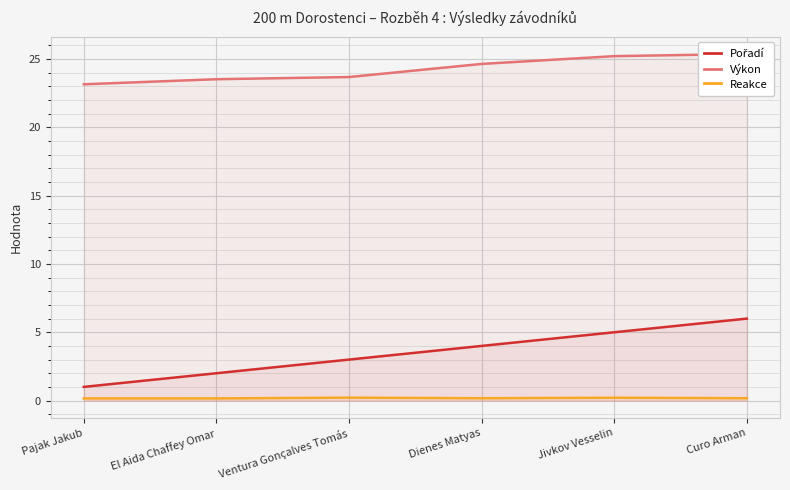

Reading left to right, transcribe all the data shown in this chart.

Pořadí: 1.0	2.0	3.0	4.0	5.0	6.0
Výkon: 23.2	23.5	23.7	24.6	25.2	25.4
Reakce: 0.2	0.2	0.2	0.2	0.2	0.2